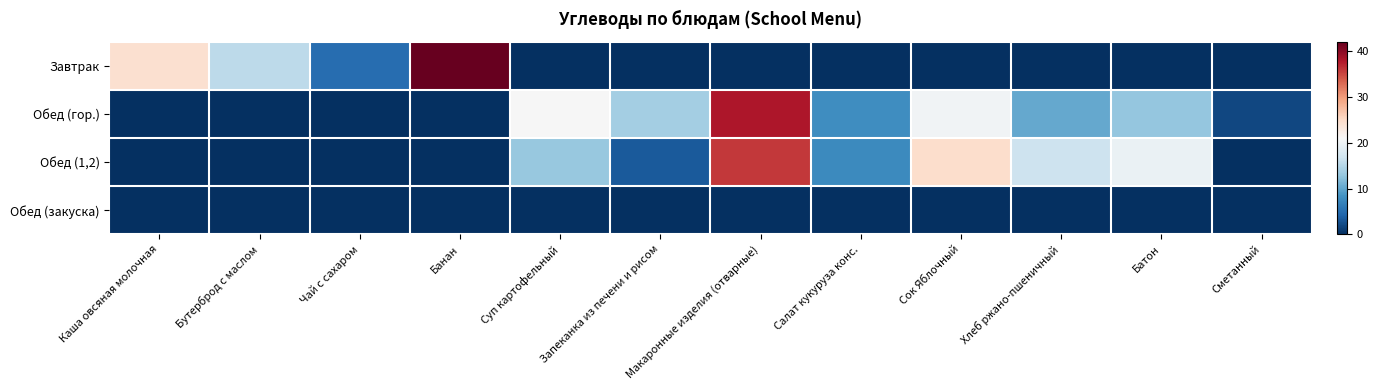

Between Суп картофельный and Хлеб ржано-пшеничный, which is larger?

Суп картофельный